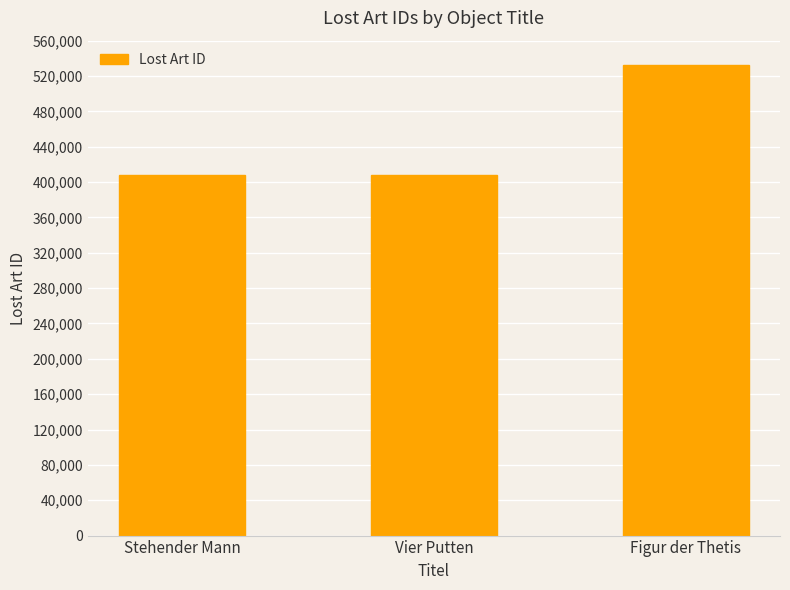

Which has a higher value, Vier Putten or Figur der Thetis?

Figur der Thetis